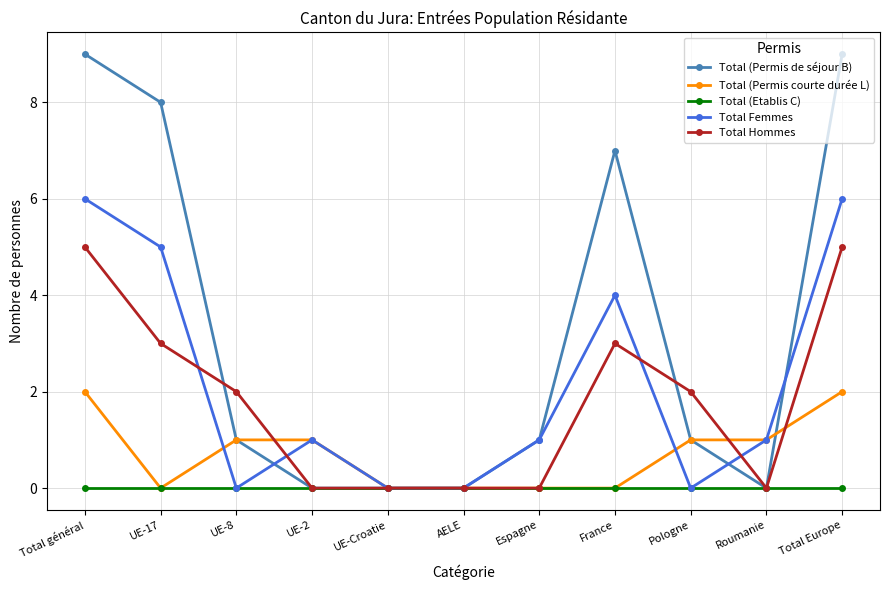

Count the number of data series in this chart.

5